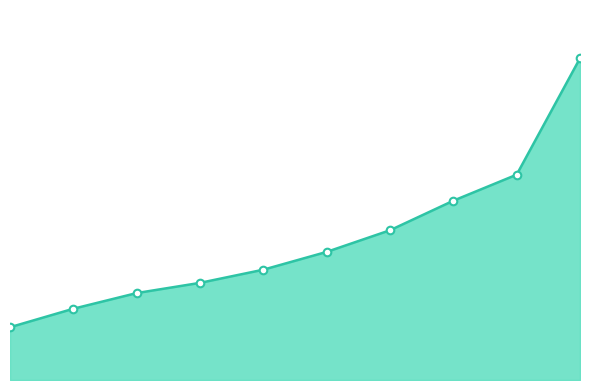

Does the chart have visible grid lines?

No